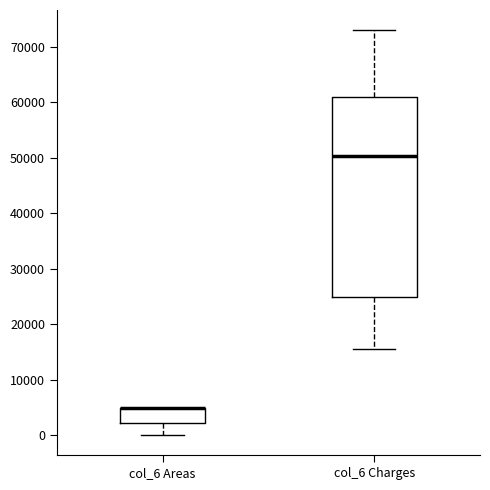

Which box is the tallest, from its lower edge to its upper edge?

col_6 Charges